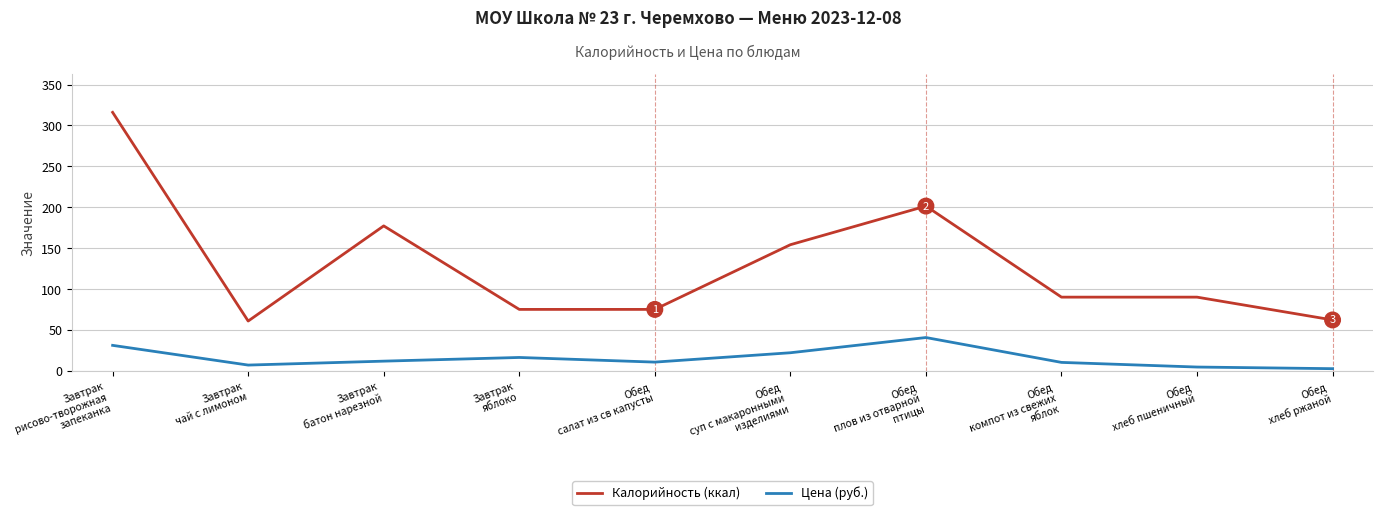

True or false: Калорийность (ккал) and Цена (руб.) cross at least once.

False